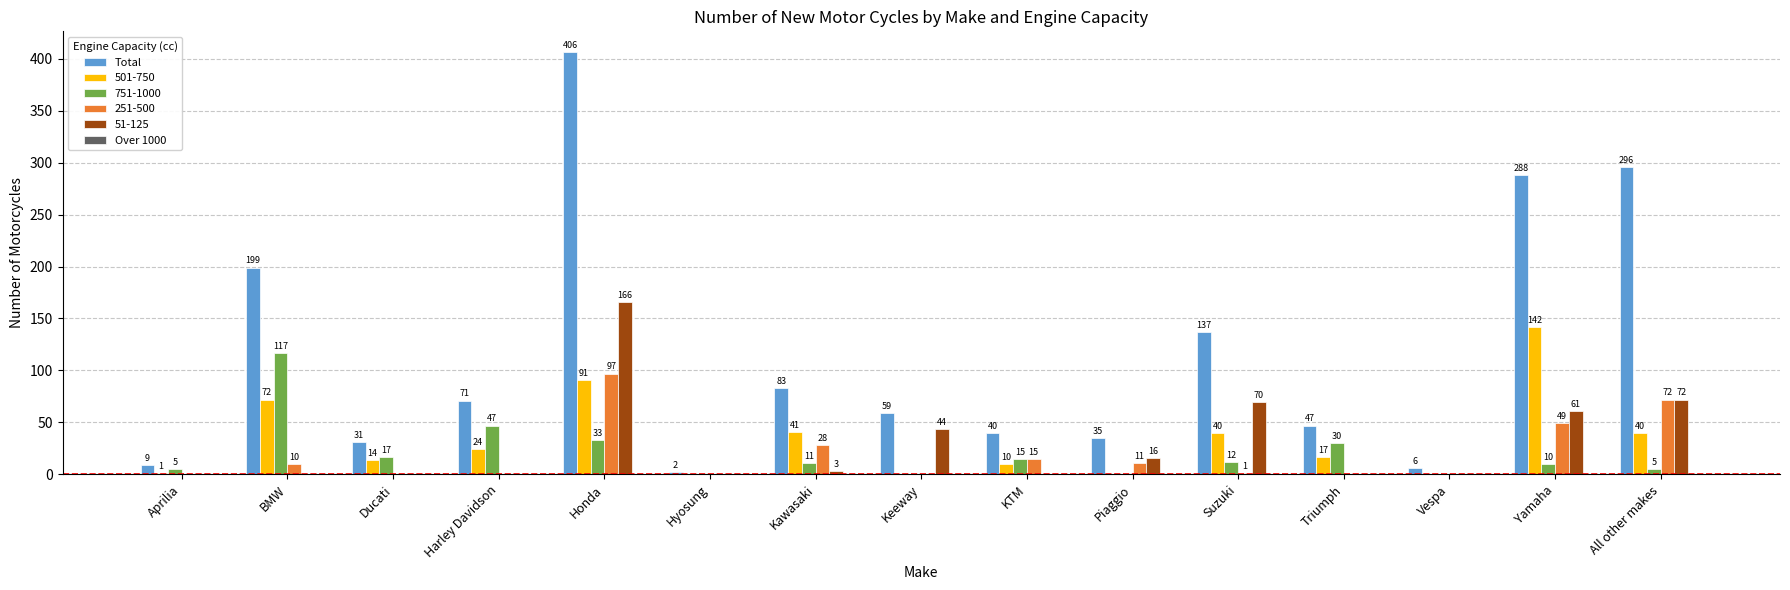

What is the sum of the 51-125 values at KTM and Piaggio?

16